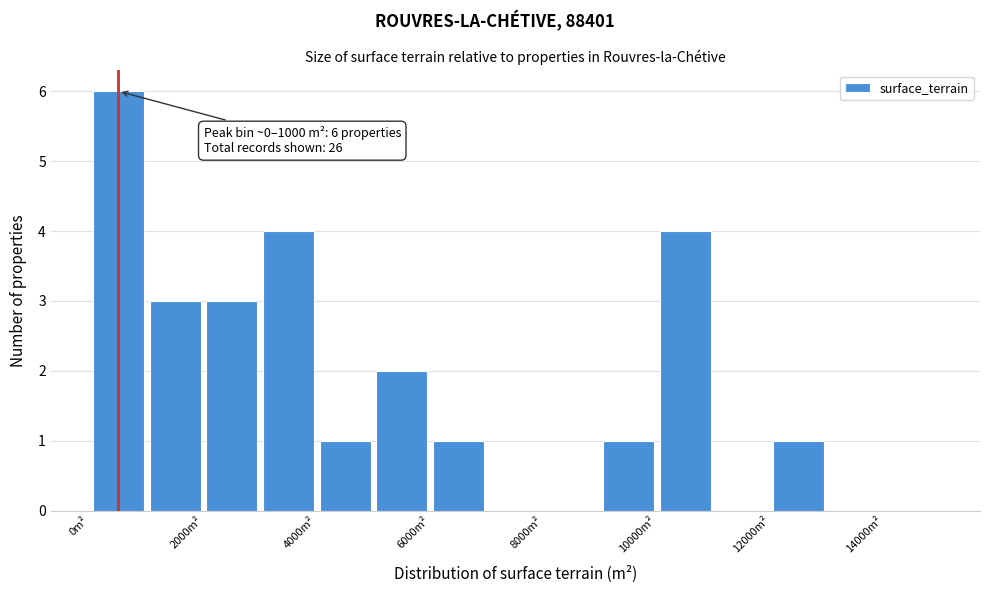

Which range on the x-axis has the tallest bar?

0 to 1000